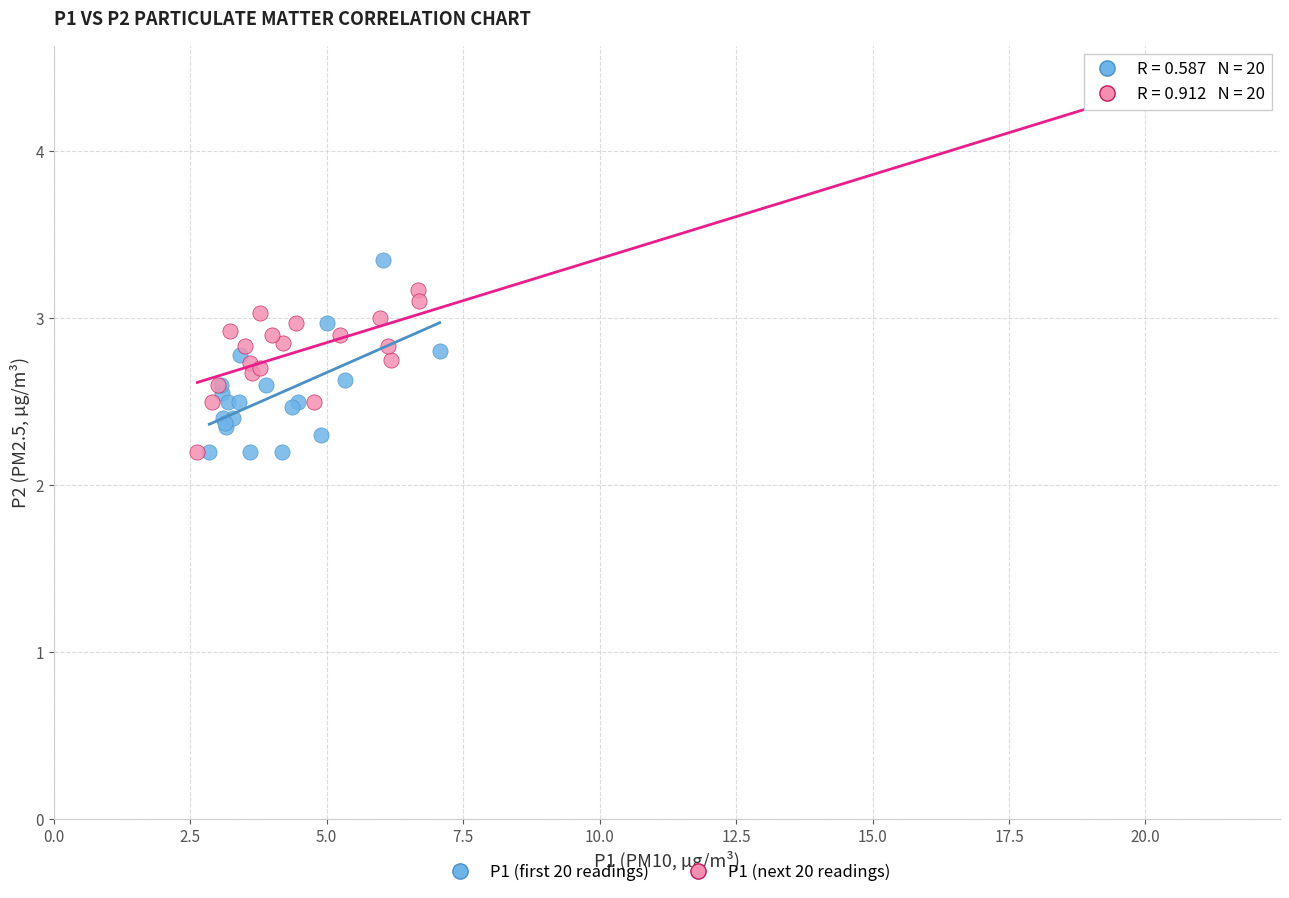

Which series has the widest spread of Y values?

P1 (next 20 readings)